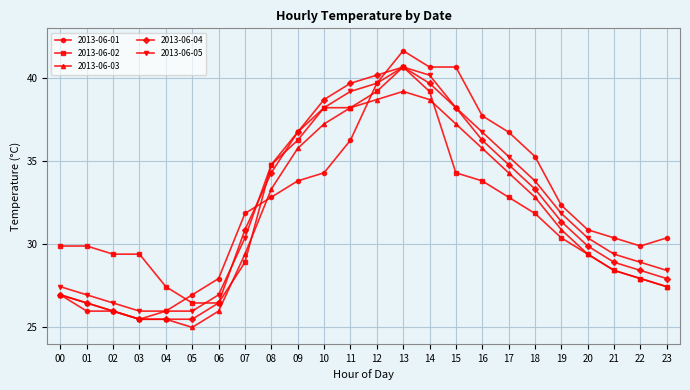

At how many categories does at least one series exceed 33?

11